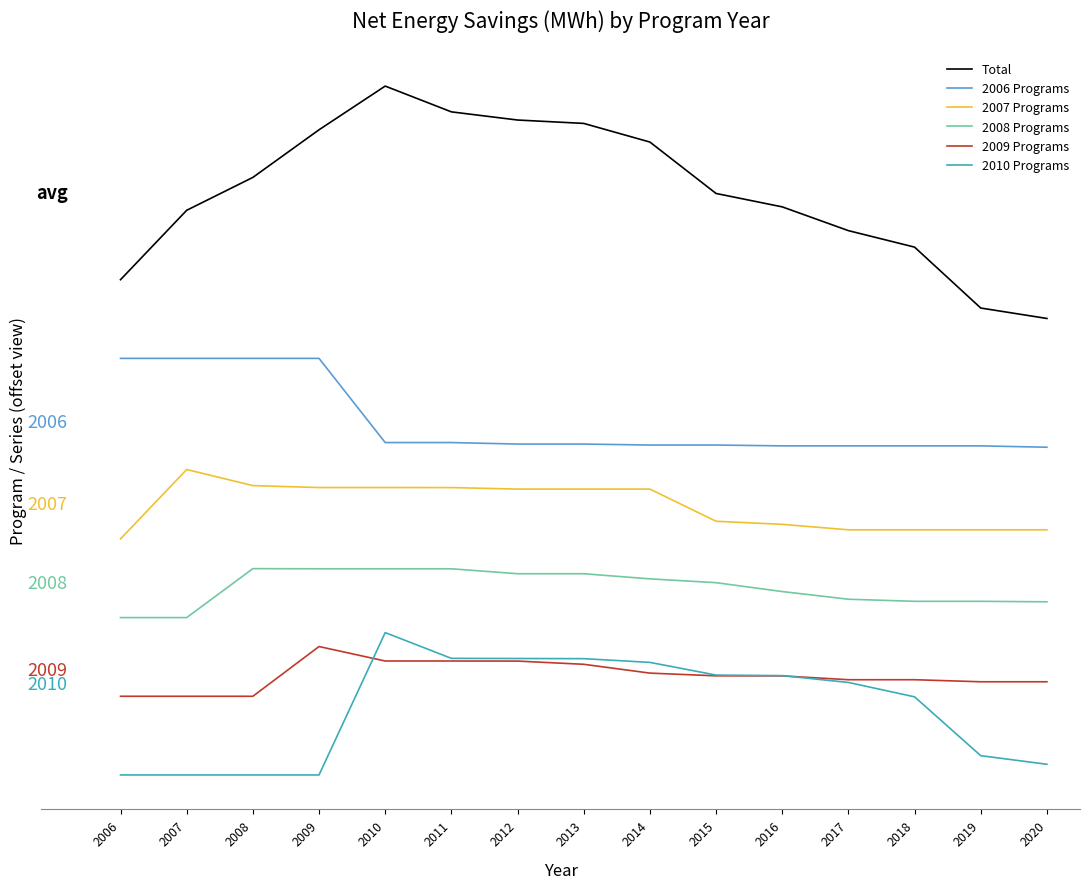

True or false: 2006 Programs and 2008 Programs intersect in this chart.

False